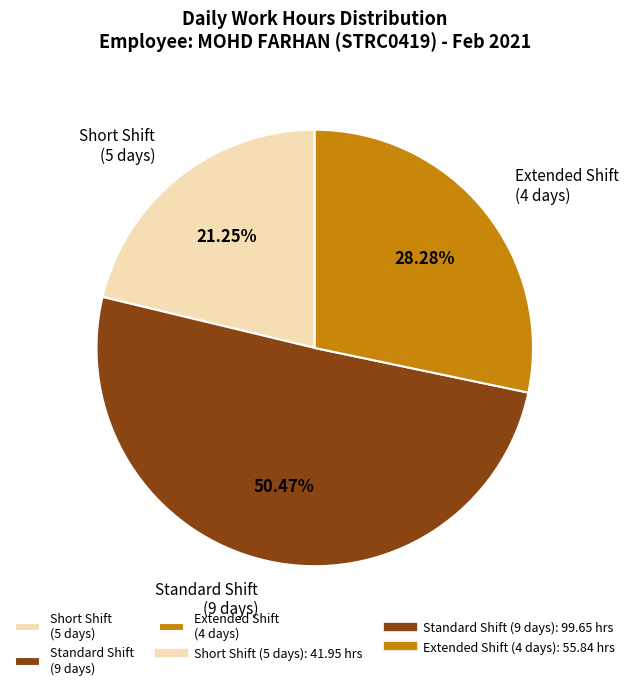

Combined, do Standard Shift (9 days) and Short Shift (5 days) account for over 50%?

Yes